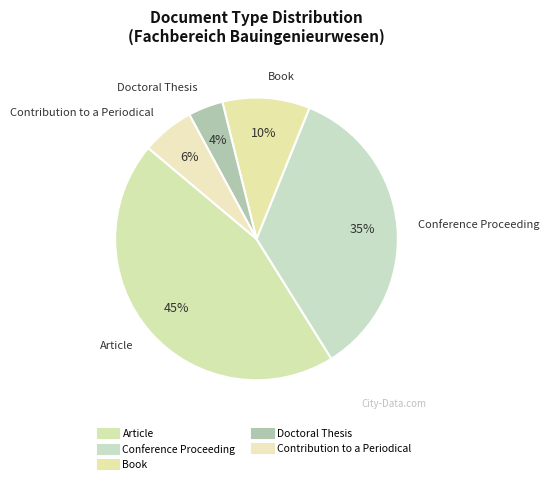

Which category has the smallest portion of the pie?

Doctoral Thesis